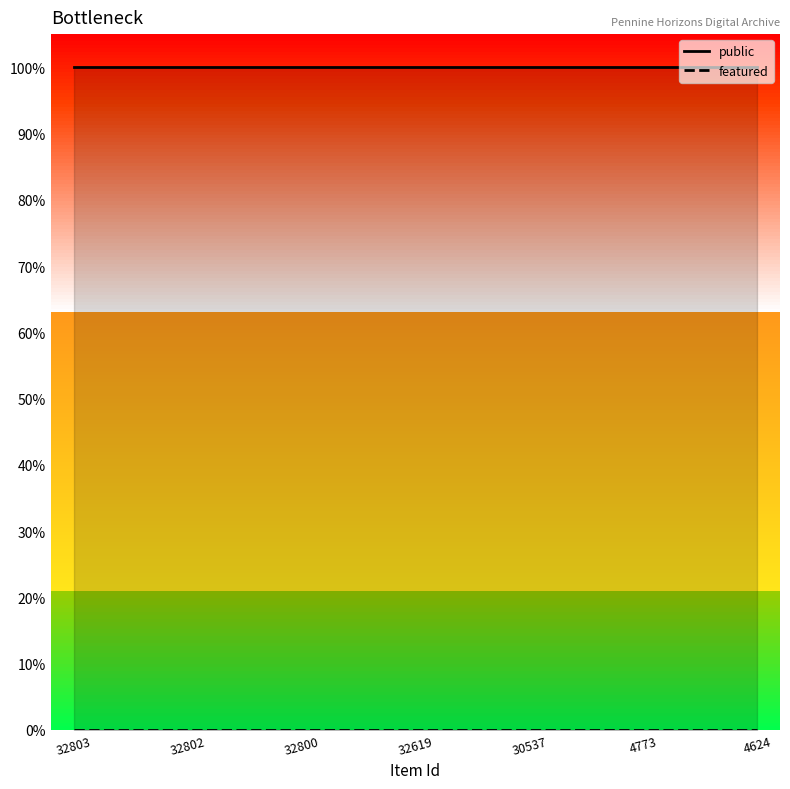

Which series has the widest spread of values?

public